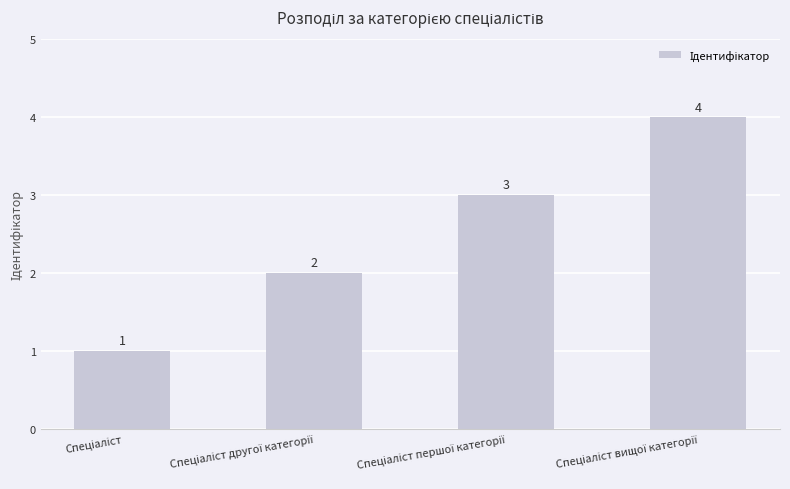

What is the sum of all values?

10